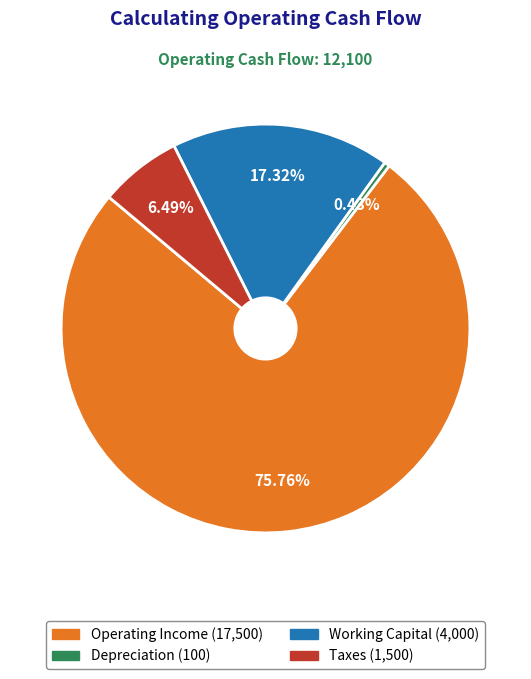

To the nearest percent, what is the difference between the Taxes and Depreciation slice percentages?

6%